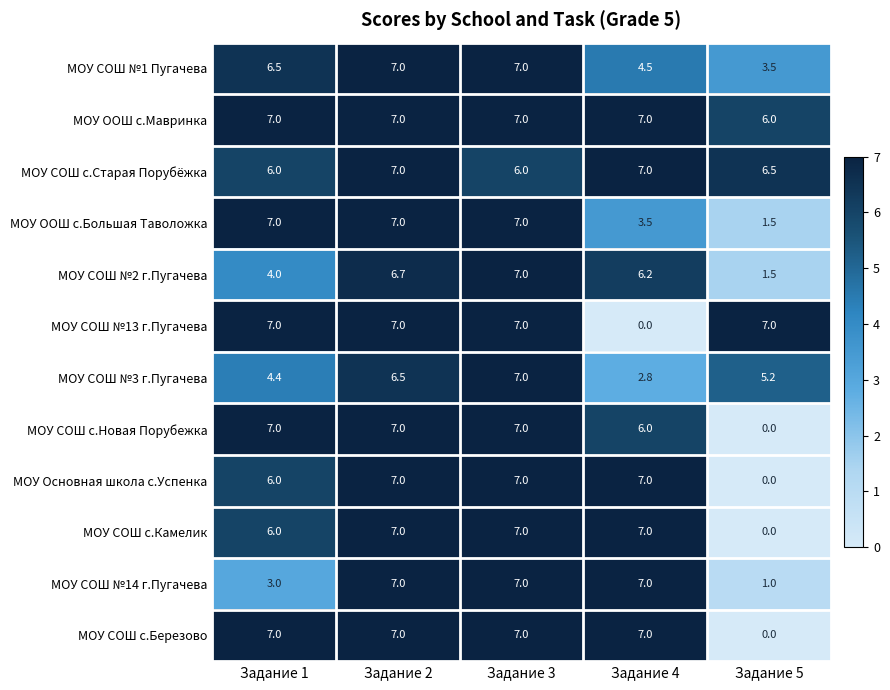

How many МОУ ООШ с.Мавринка values are between 7 and 8?

4